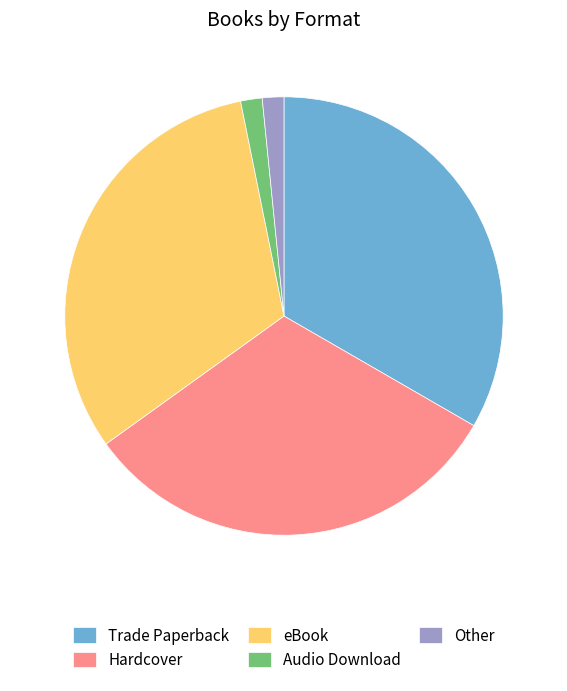

Is the sum of Trade Paperback and Audio Download greater than half?

No